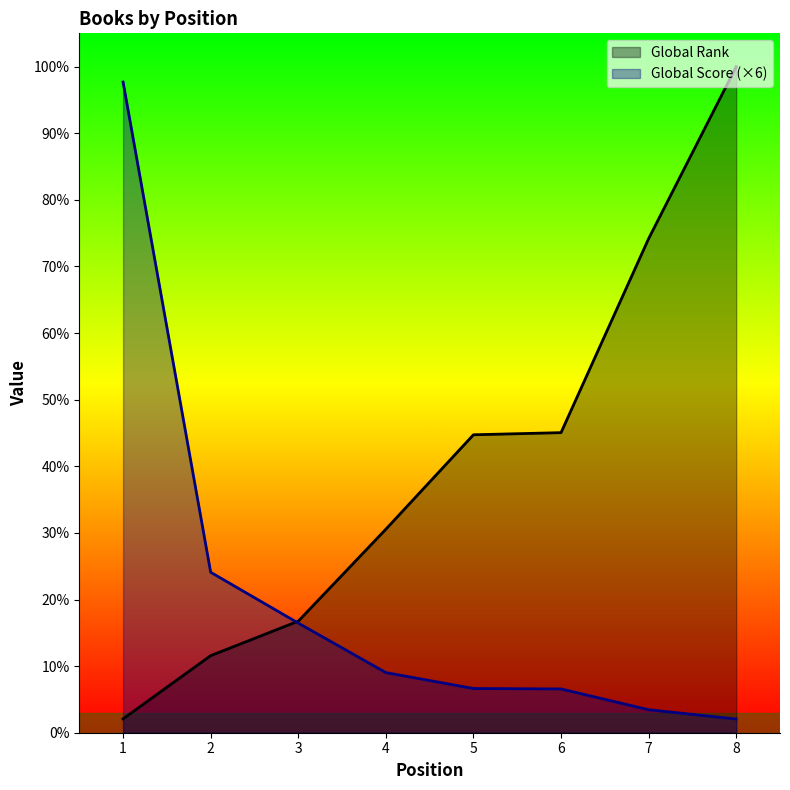

Reading left to right, extract all data points from this chart.

Global Rank: 188	1046	1514	2762	4044	4073	6706	9041
Global Score: 8832	2178	1488	816	600	594	312	186